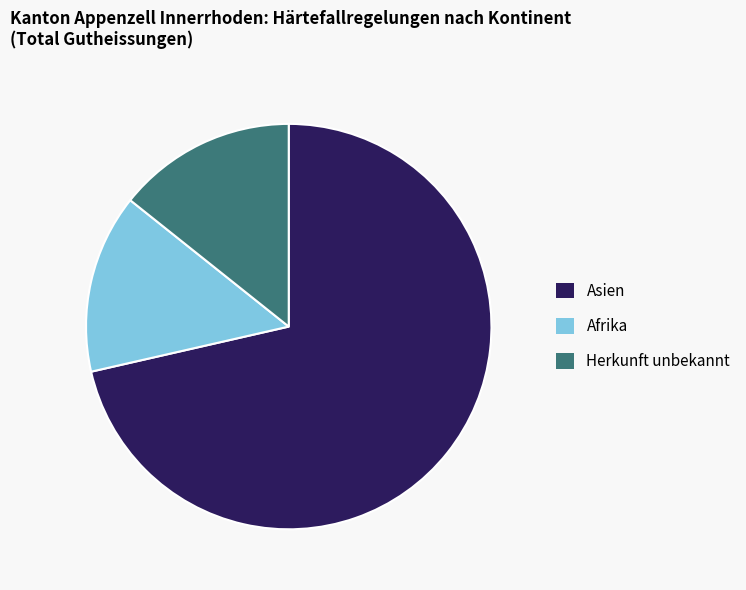

What is the majority slice?

Asien